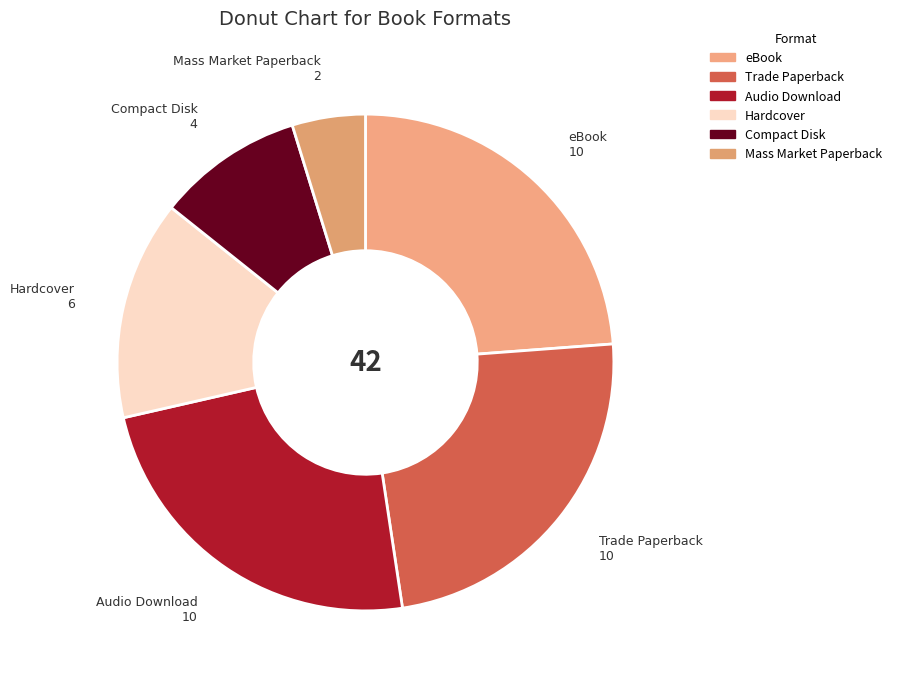

True or false: Hardcover accounts for 14% of the total.

True